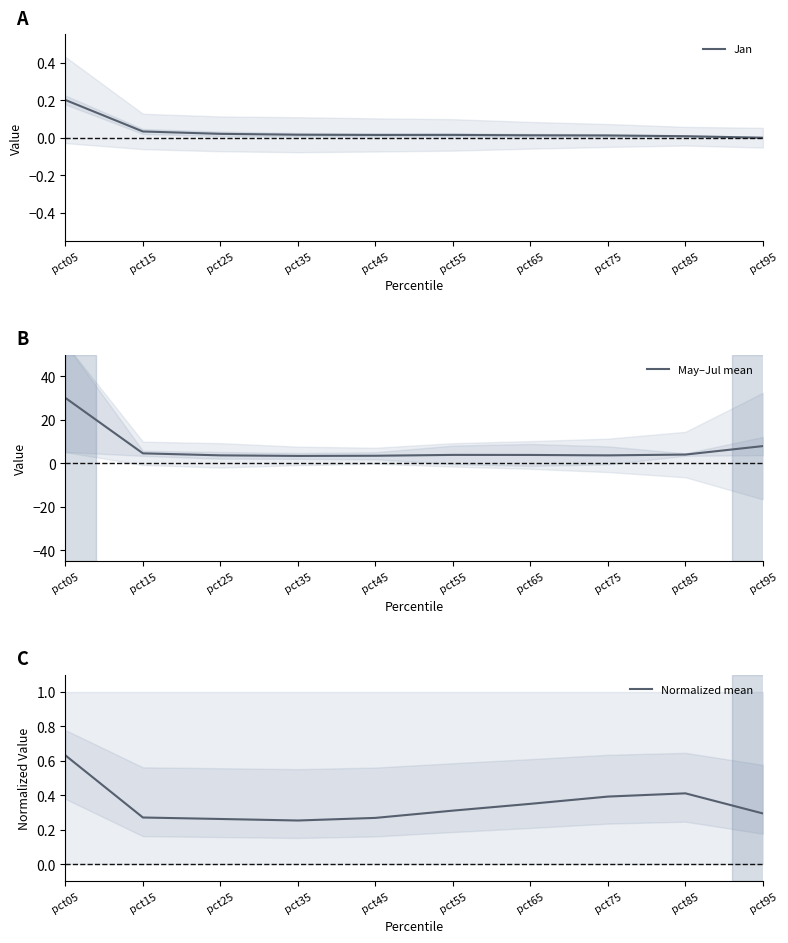

Is the value of May–Jul mean at pct15 greater than the value of Normalized mean at pct55?

Yes